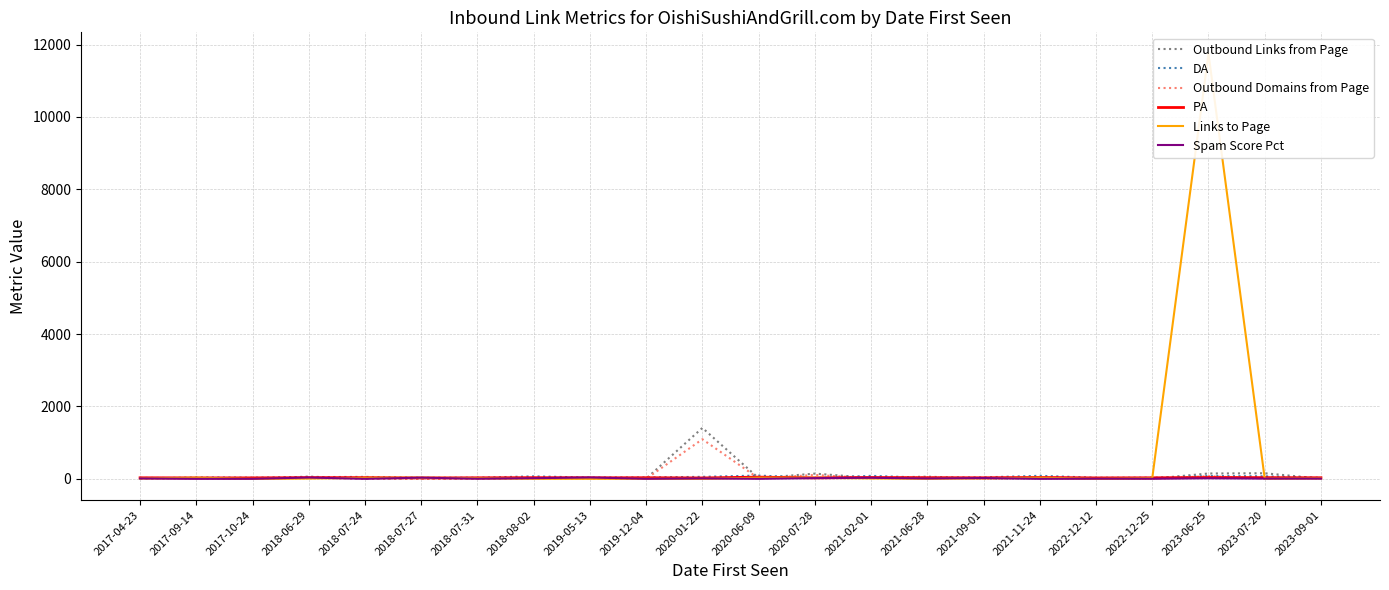

Reading right to left, what are all the values shown in this chart?

Outbound Links from Page: 6	155	148	4	7	10	6	61	27	145	19	1408	6	23	20	4	2	3	63	2	21	27
DA: 30	71	79	31	31	84	41	30	83	21	91	56	39	36	69	31	31	54	48	32	39	5
Outbound Domains from Page: 24	7	74	2	5	8	4	44	19	108	12	1095	3	16	11	2	1	2	31	1	19	19
PA: 30	34	37	29	26	39	30	31	37	27	48	25	31	29	33	29	25	34	34	27	26	29
Links to Page: 13	6	11749	19	2	33	17	2	11	32	32	1	3	2	2	19	31	29	8	1	33	11
Spam Score Pct: 6	7	16	4	5	1	23	11	29	21	1	12	2	38	19	4	33	1	36	1	1	11